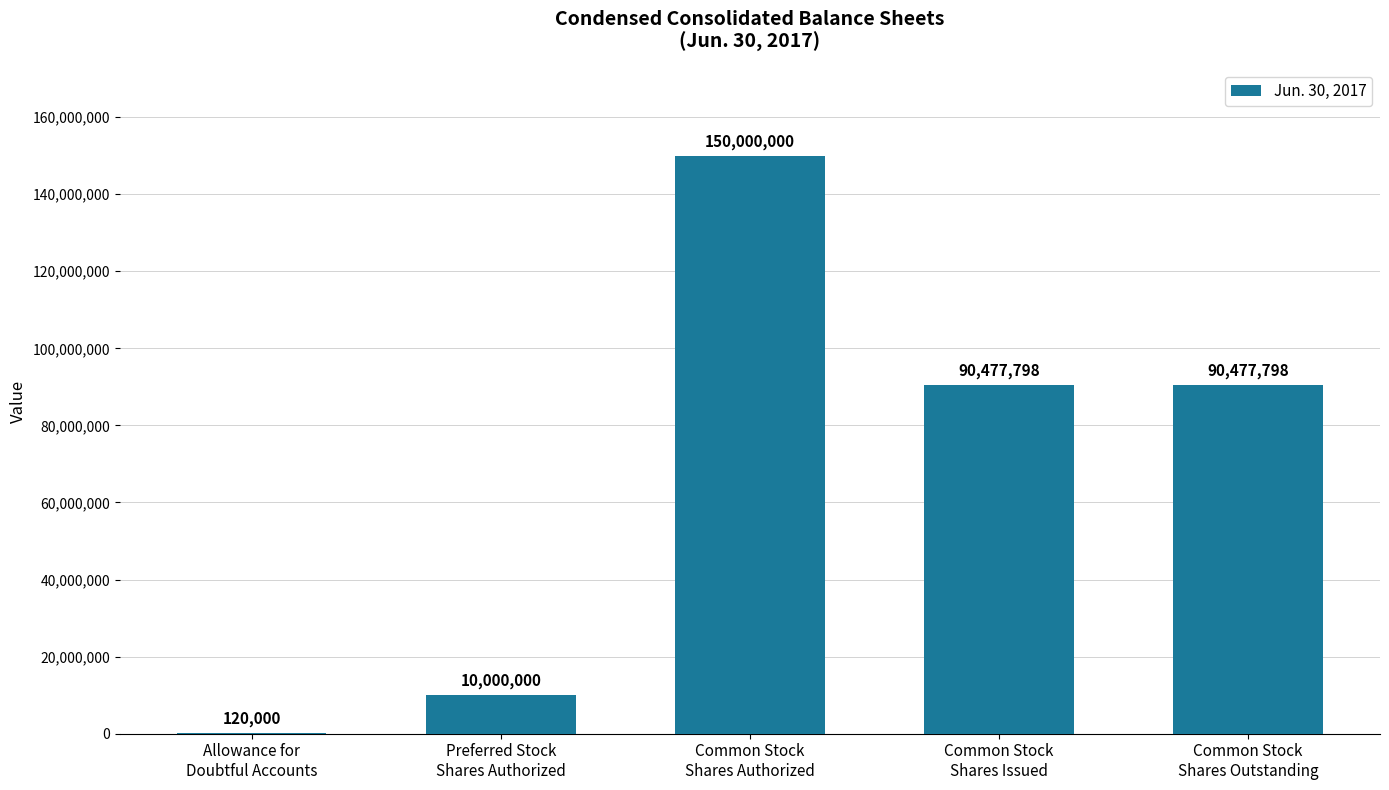

What is the greatest value displayed?

150000000